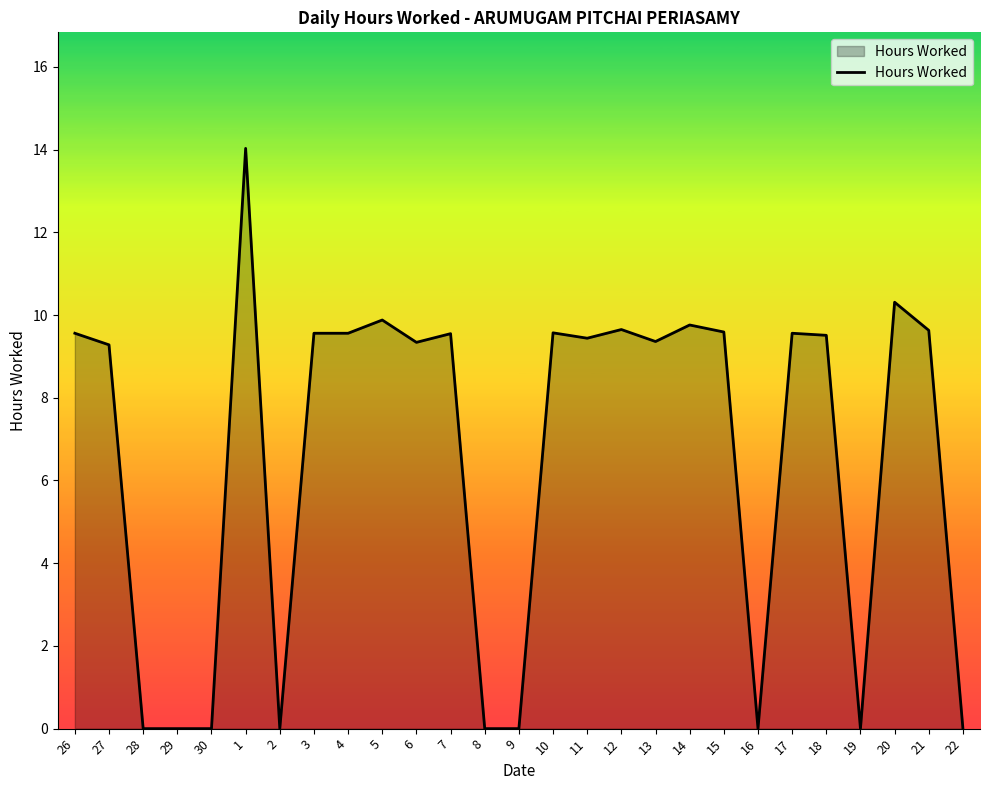

True or false: the data shows 4.7 at 10.

False